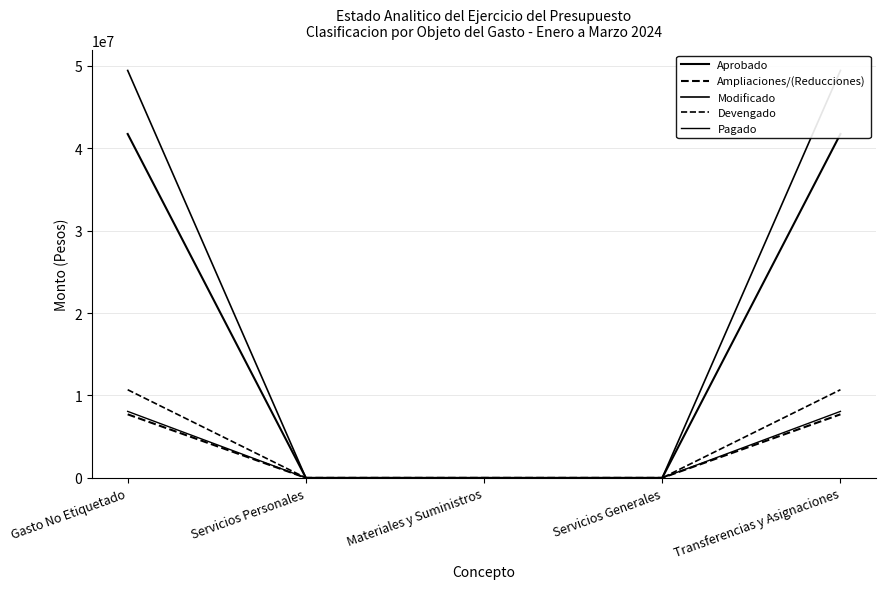

What position from the right is Materiales y Suministros?

3